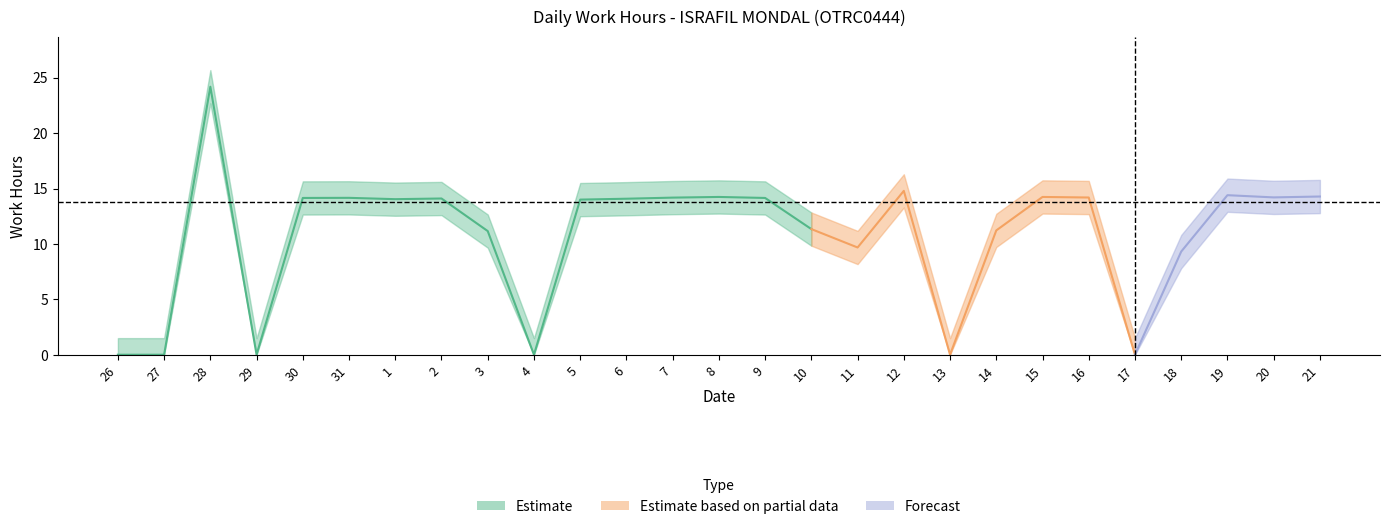

Reading left to right, transcribe all the data shown in this chart.

26=0.0	27=0.0	28=24.2	29=0.0	30=14.2	31=14.2	1=14.0	2=14.1	3=11.2	4=0.0	5=14.0	6=14.1	7=14.2	8=14.2	9=14.2	10=11.3	11=9.7	12=14.8	13=0.0	14=11.2	15=14.2	16=14.2	17=0.0	18=9.3	19=14.4	20=14.2	21=14.3